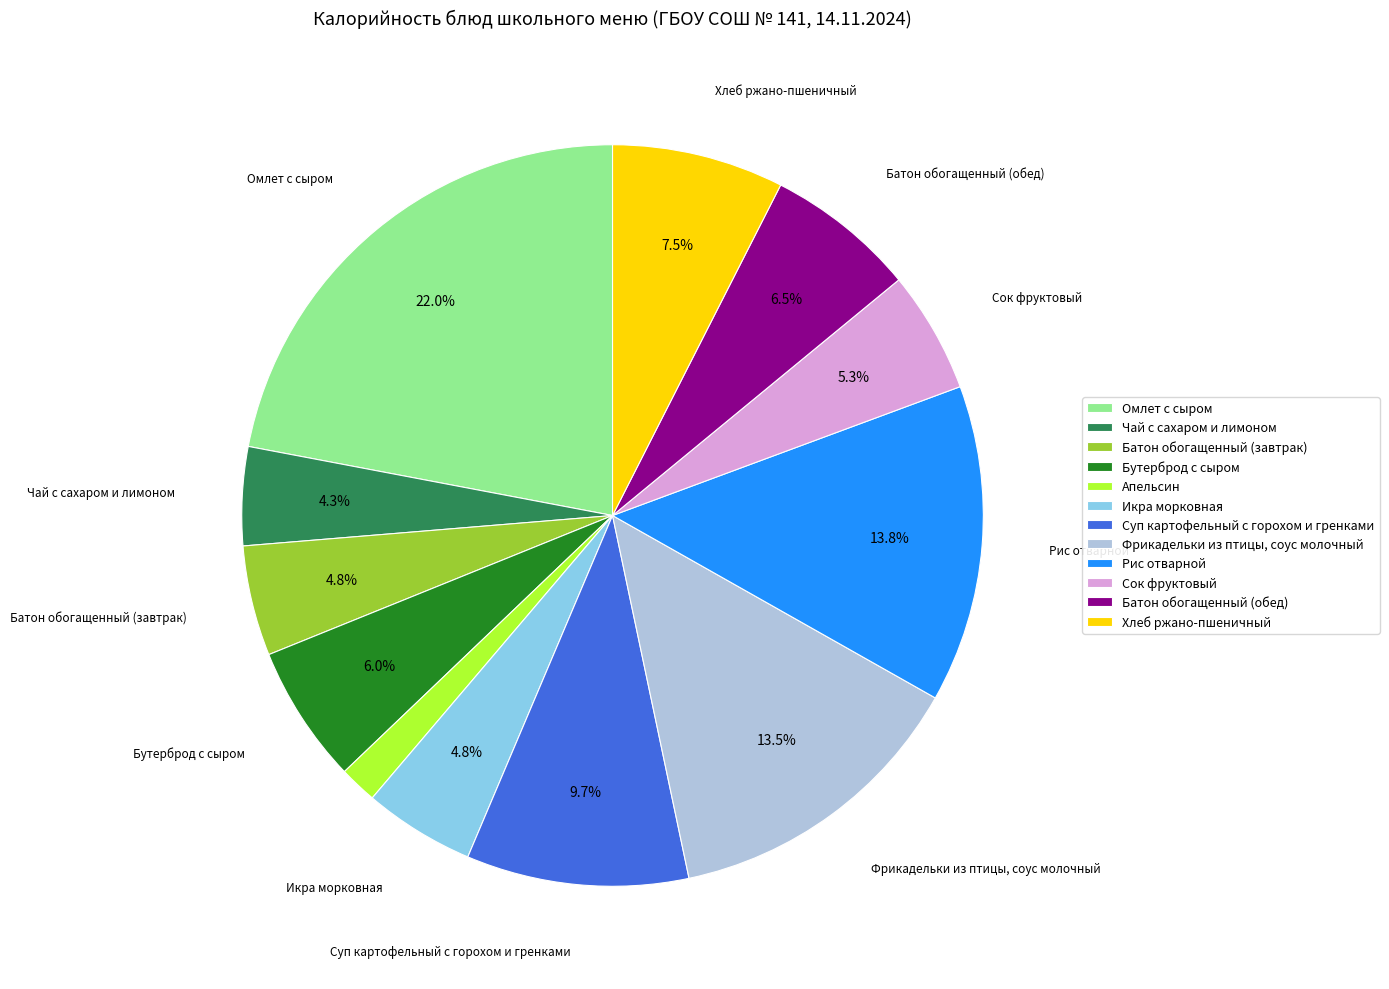

Count the number of slices in the pie.

12